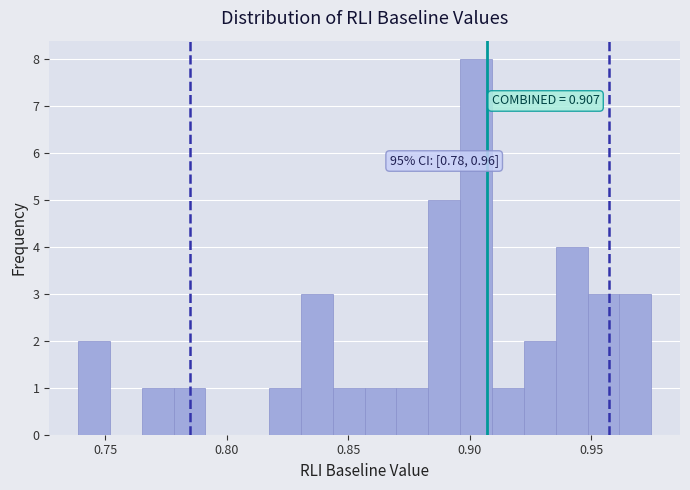

Read against the x-axis, roughly where is the centre of the tallest bar?

0.905